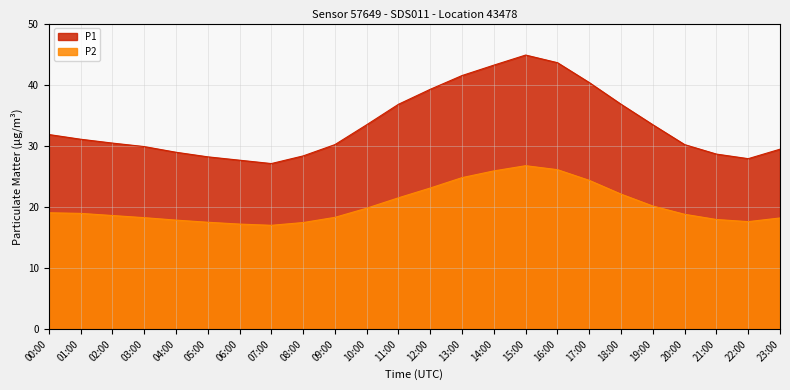

What is the total value across all series at 01:00?

50.0